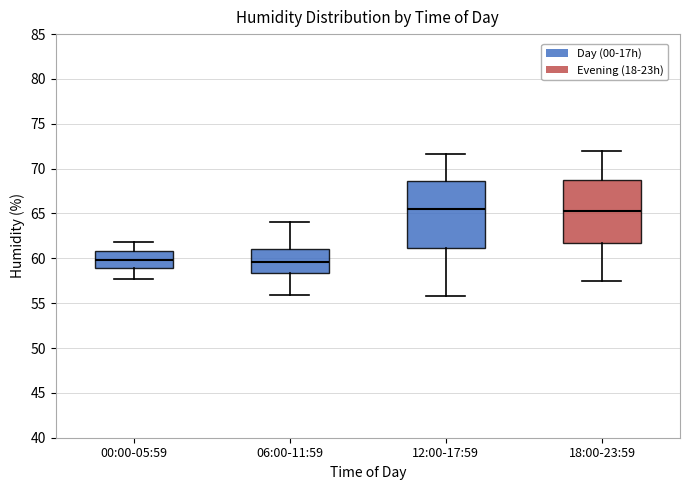

Reading left to right, transcribe this box plot: for each box, give where its median line is, the range the box spans, and where its two whiskers end, as read against the y-axis. The values are not printed on the chart, so give them approximately, as read against the axis.

00:00-05:59: median 60.0, box 59.0 to 61.0, whiskers 57.5 to 62.0
06:00-11:59: median 59.5, box 58.5 to 61.0, whiskers 56.0 to 64.0
12:00-17:59: median 65.5, box 61.0 to 68.5, whiskers 56.0 to 71.5
18:00-23:59: median 65.5, box 61.5 to 68.5, whiskers 57.5 to 72.0